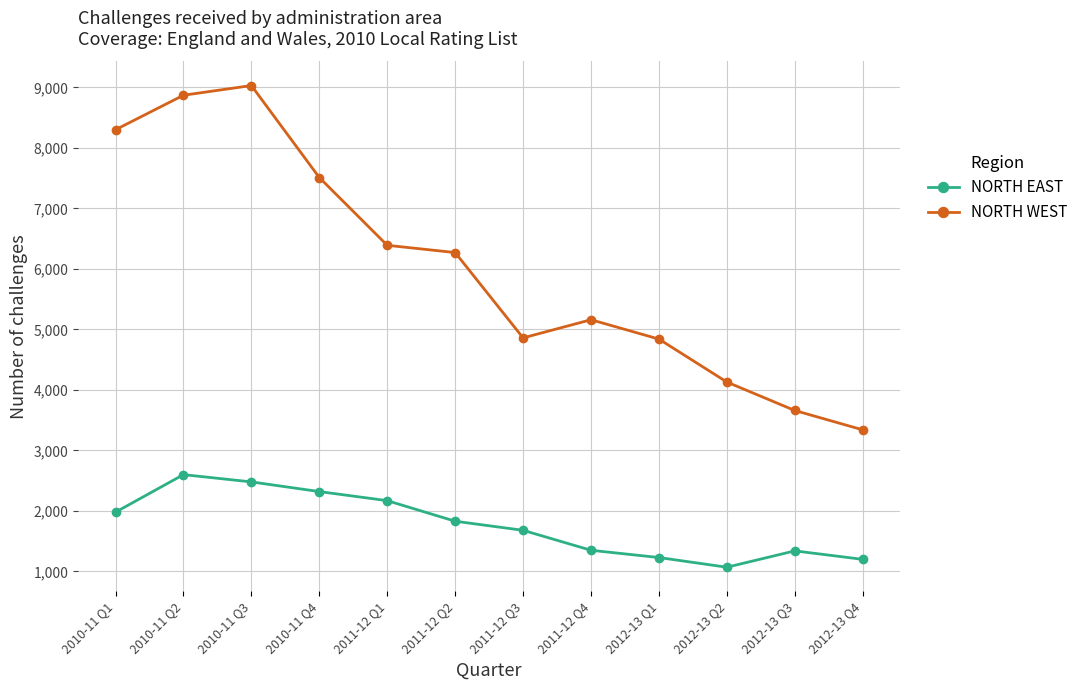

At which label does NORTH EAST reach its minimum?

2012-13 Q2